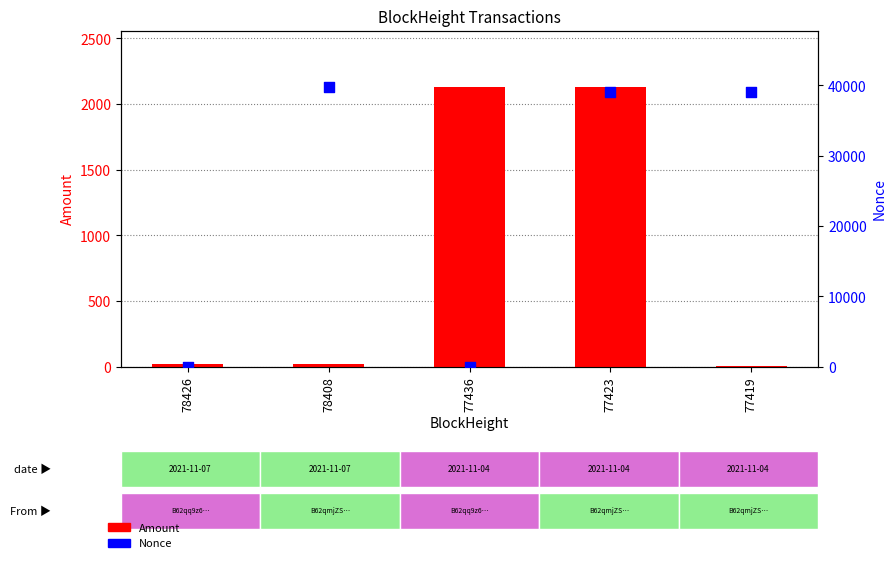

At which category is the sum across all series the highest?

77423